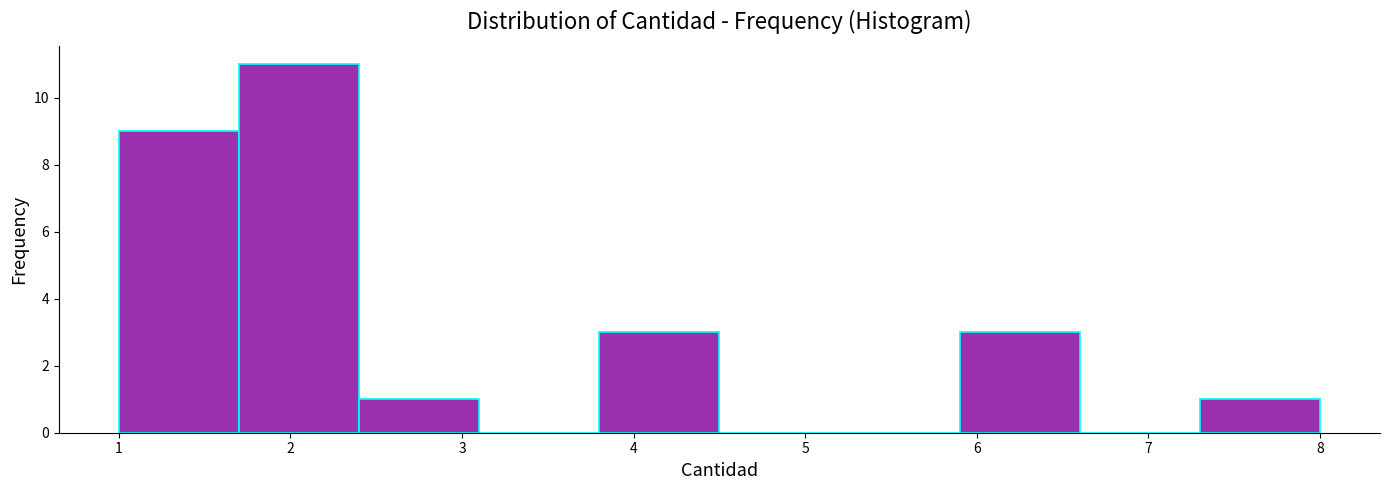

Reading left to right, transcribe this chart: for each bar, give the range it covers on the x-axis and its height. The values are not printed on the chart, so give them approximately, as read against the axis.

1.0 to 1.7: 9
1.7 to 2.4: 11
2.4 to 3.1: 1
3.1 to 3.8: 0
3.8 to 4.5: 3
4.5 to 5.2: 0
5.2 to 5.9: 0
5.9 to 6.6: 3
6.6 to 7.3: 0
7.3 to 8.0: 1